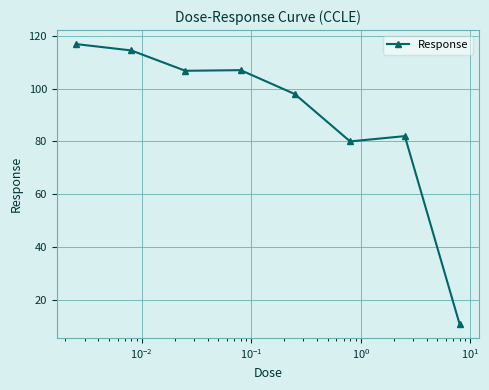

What is the minimum value shown in the chart?

11.0